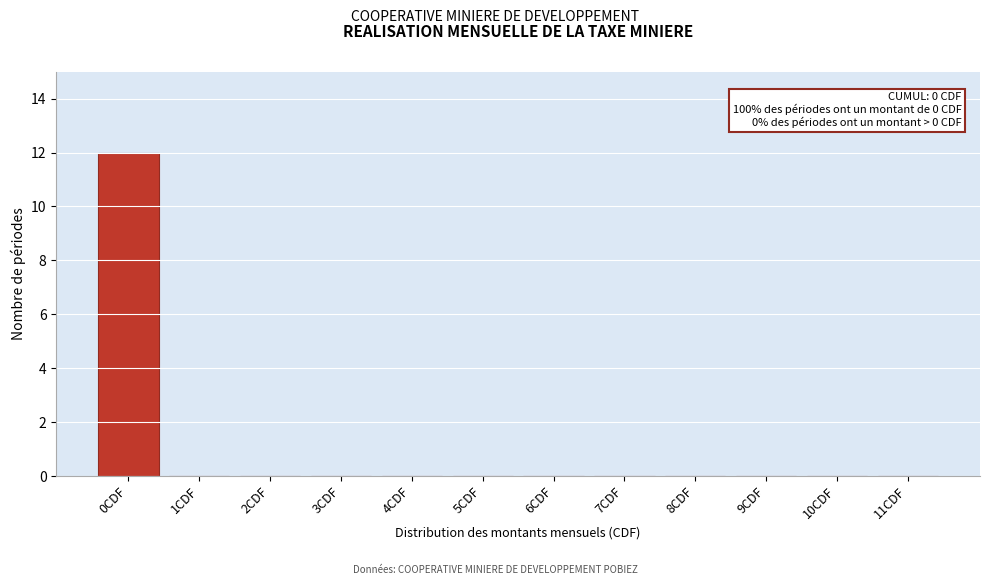

Reading left to right, list all the values displayed in this chart.

0CDF=12	1CDF=0	2CDF=0	3CDF=0	4CDF=0	5CDF=0	6CDF=0	7CDF=0	8CDF=0	9CDF=0	10CDF=0	11CDF=0